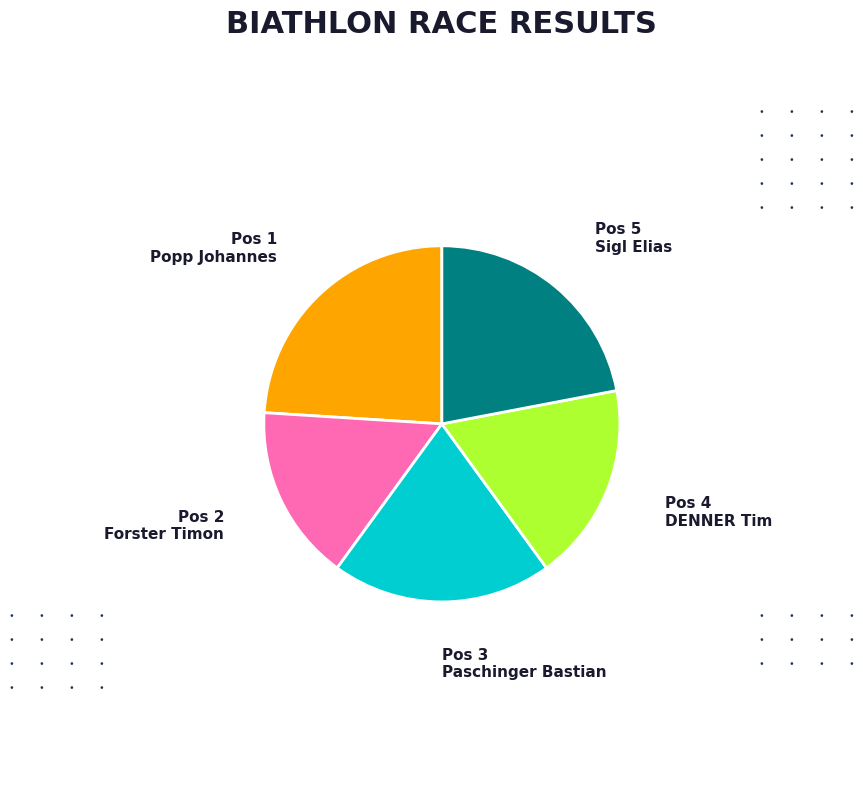

Is there any slice that represents more than half of the pie?

No